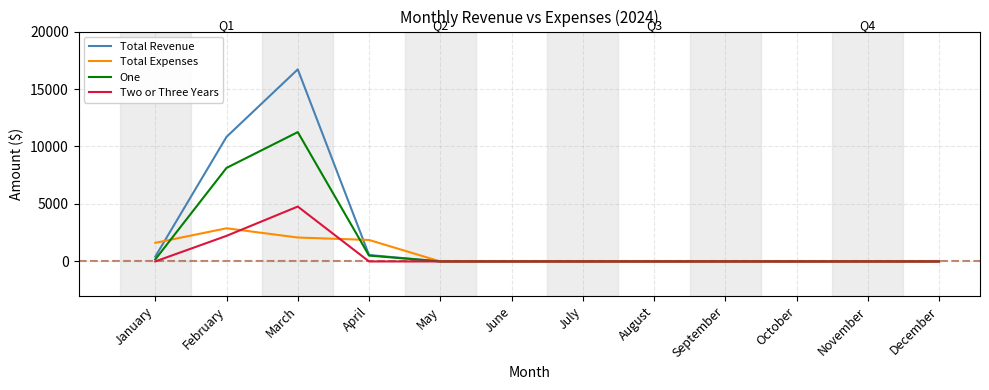

What is the sum of all One values?

20076.0